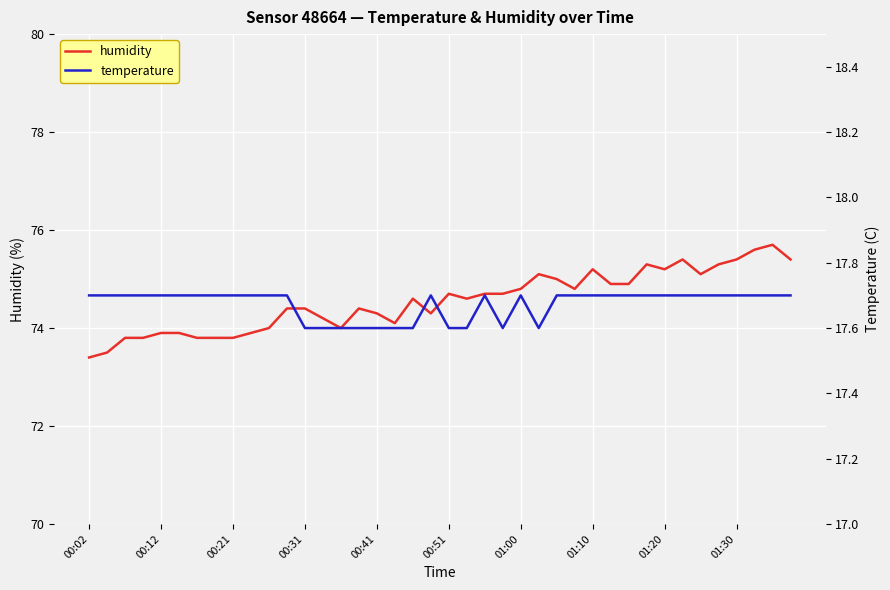

At which category does the chart reach its minimum across all series?

00:31